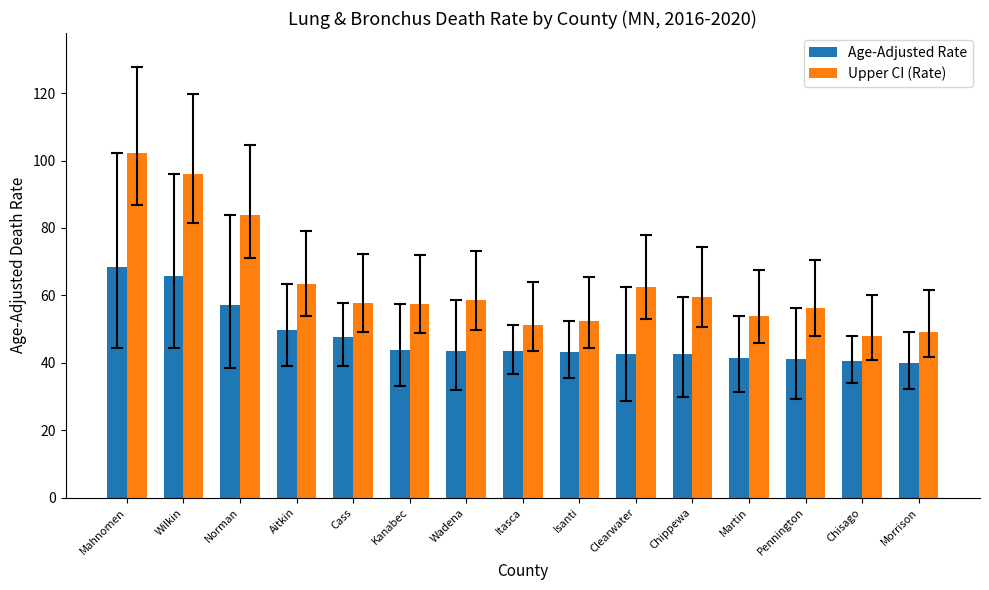

Rank the series by their average value, from highest to lowest.

Upper CI (Rate), Age-Adjusted Rate